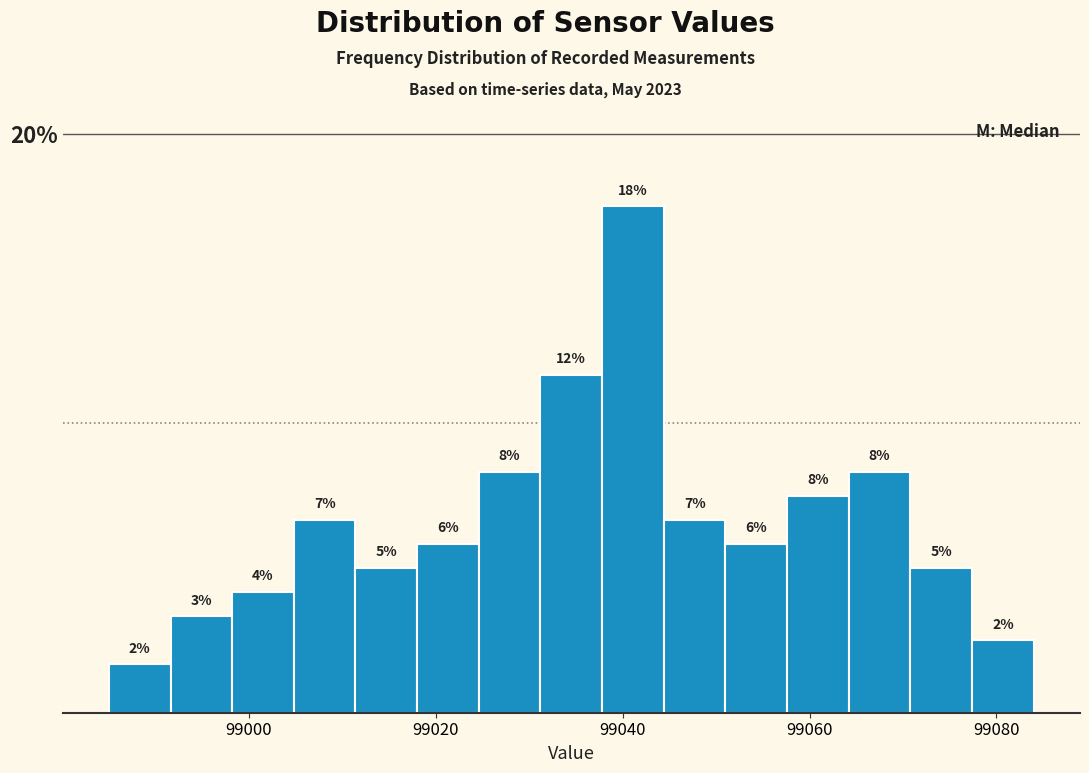

Around what value on the x-axis is the tallest bar? Give the approximate position of its centre, as read against the axis.

99042